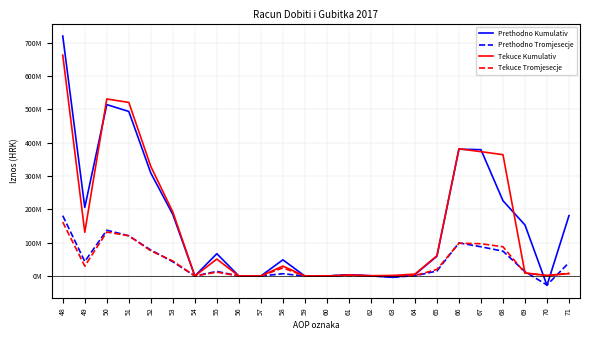

Does the chart display data point markers on the line(s)?

No